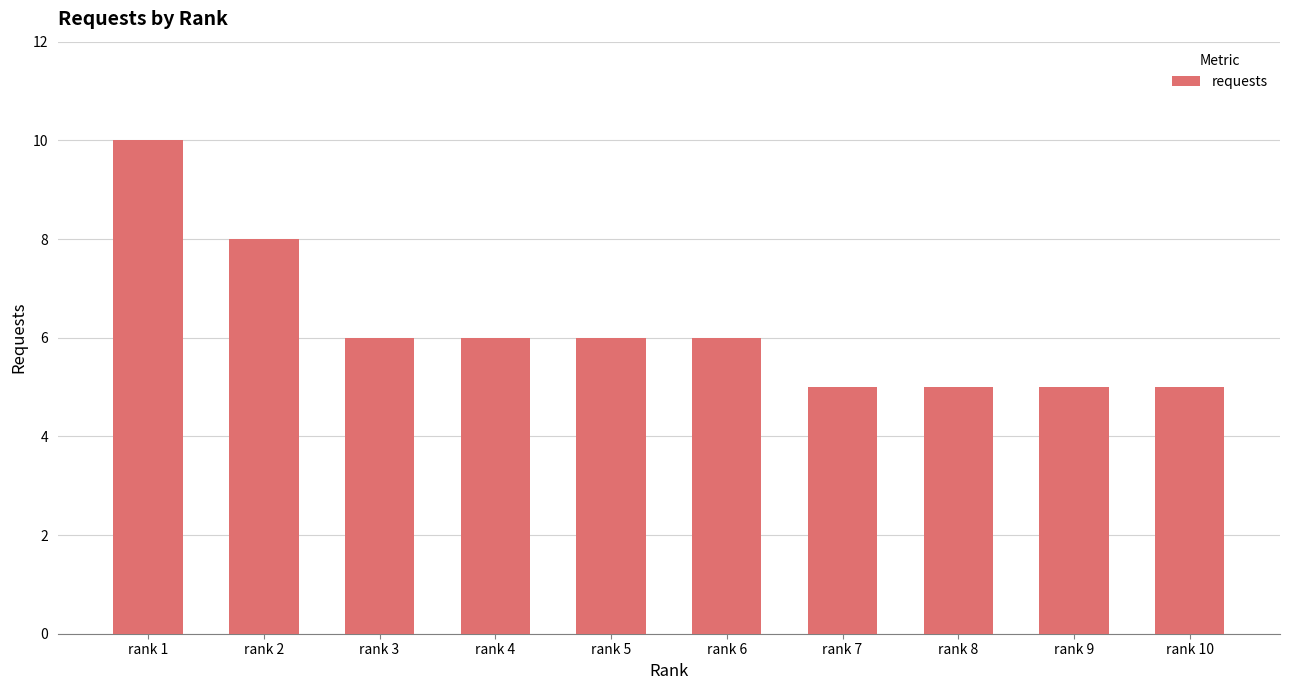

What is the smallest value displayed?

5